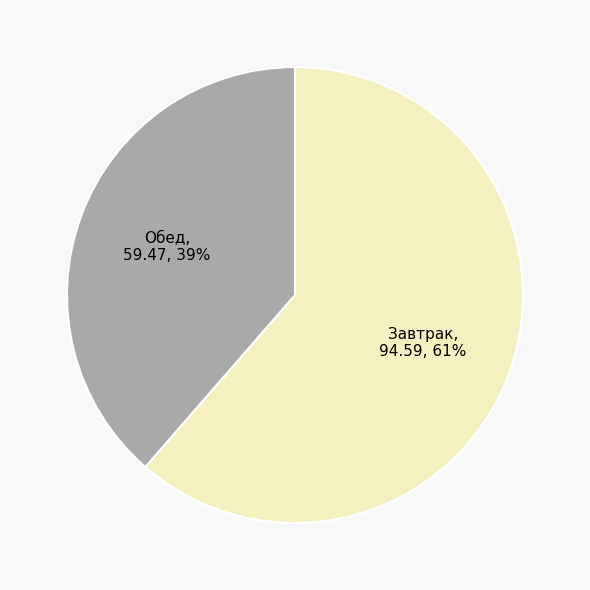

Combined, do Обед and Завтрак account for over 50%?

Yes